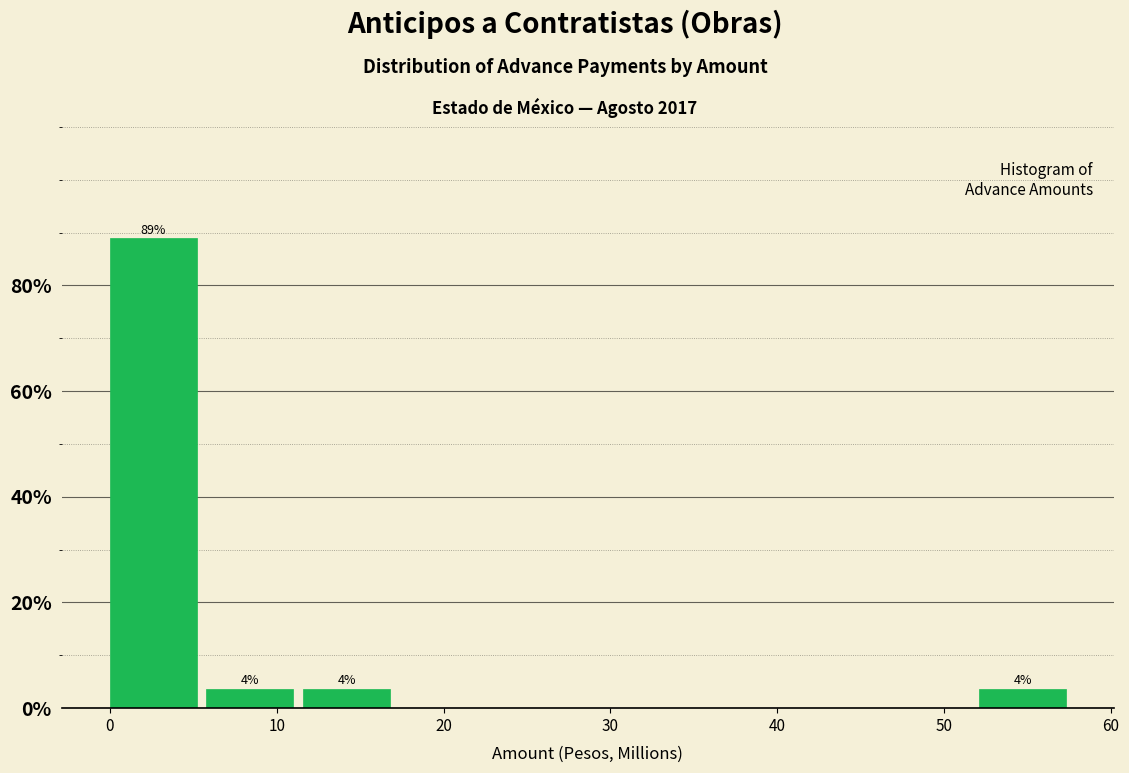

Which range on the x-axis has the tallest bar?

0 to 6